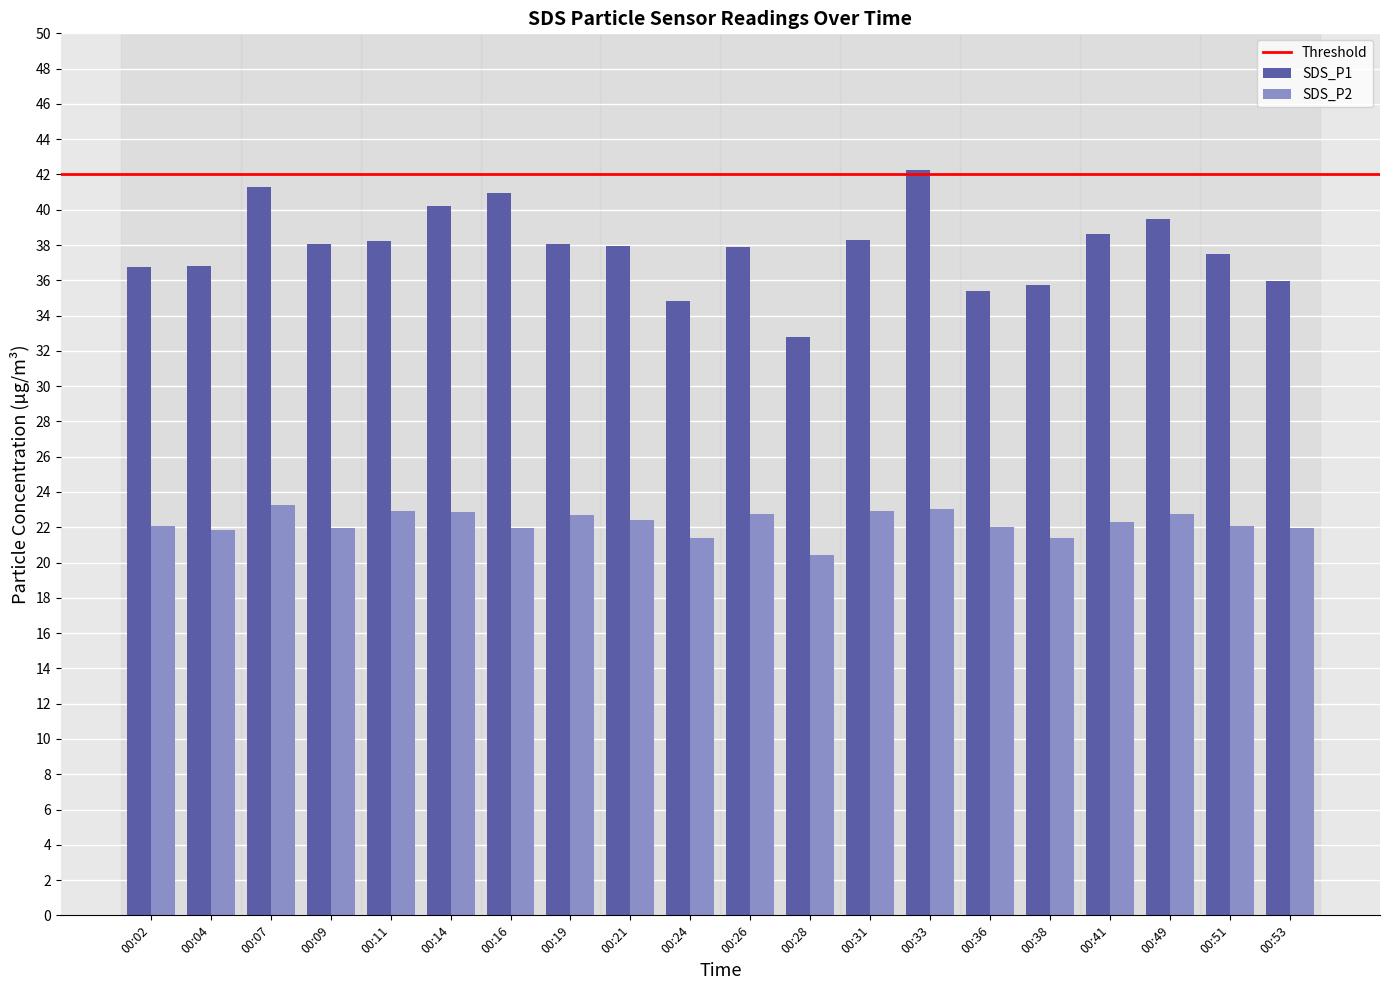

How many distinct data groups are displayed?

2